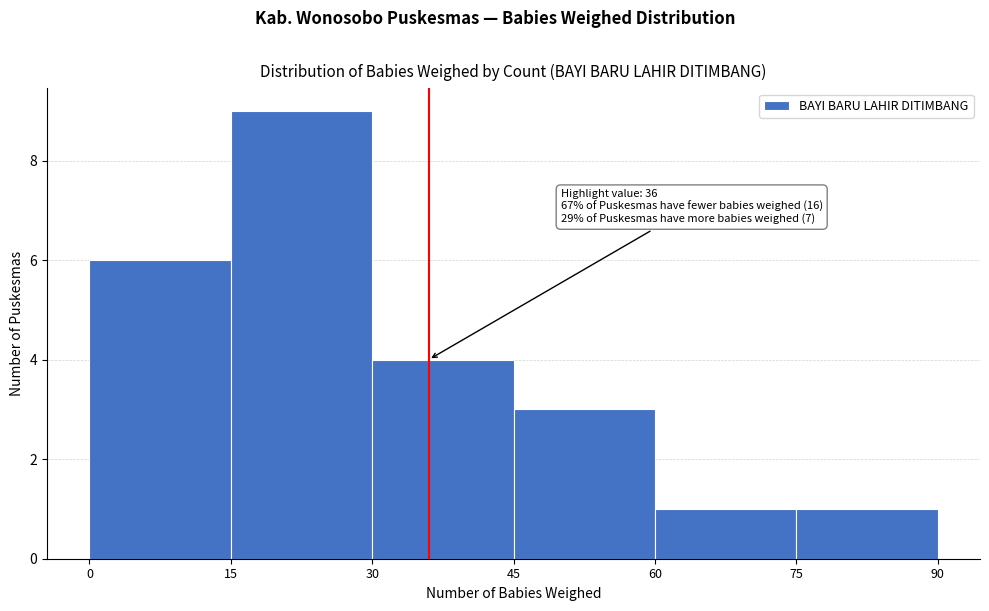

Which range on the x-axis has the tallest bar?

15 to 30